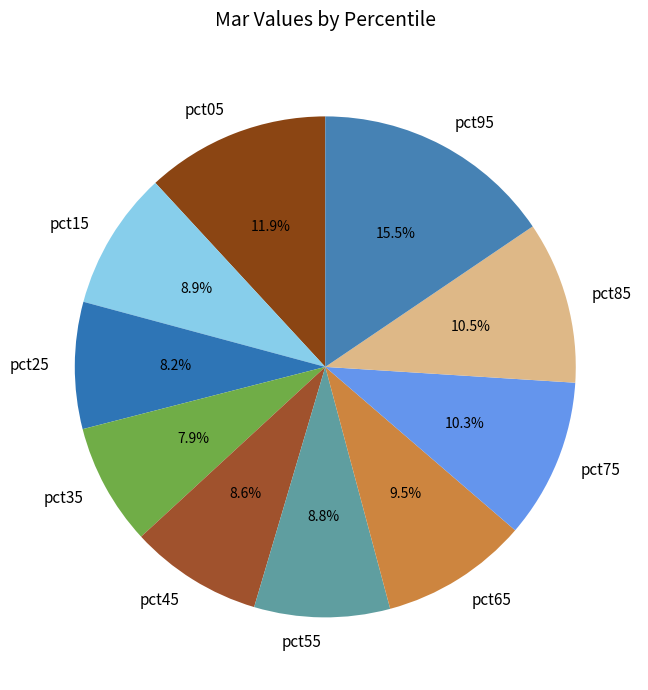

Is pct35 the majority of the pie?

No